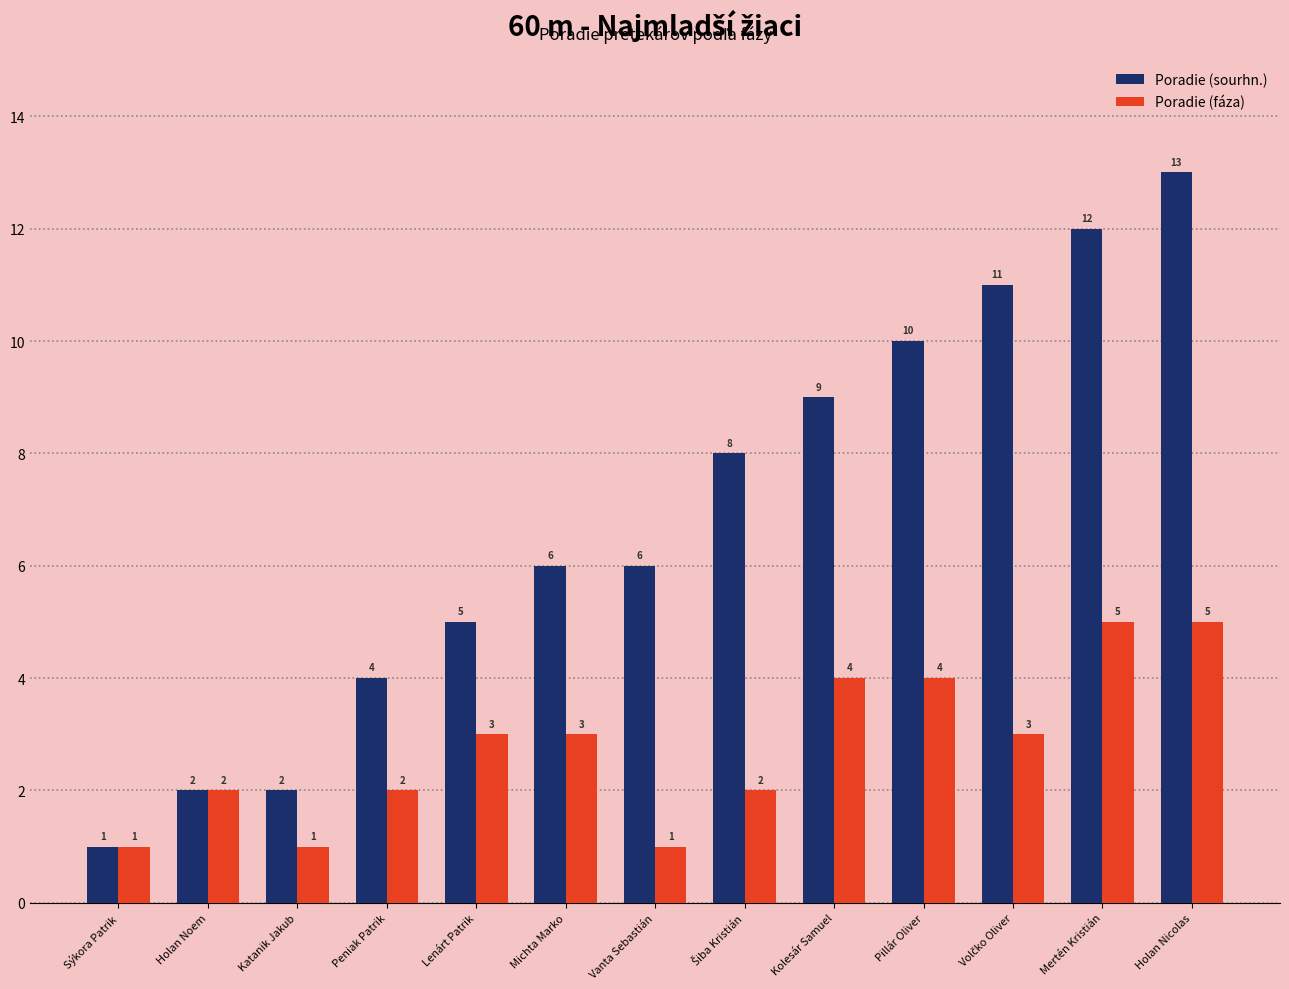

Reading left to right, transcribe all the data shown in this chart.

Poradie (sourhn.): 1	2	2	4	5	6	6	8	9	10	11	12	13
Poradie (fáza): 1	2	1	2	3	3	1	2	4	4	3	5	5